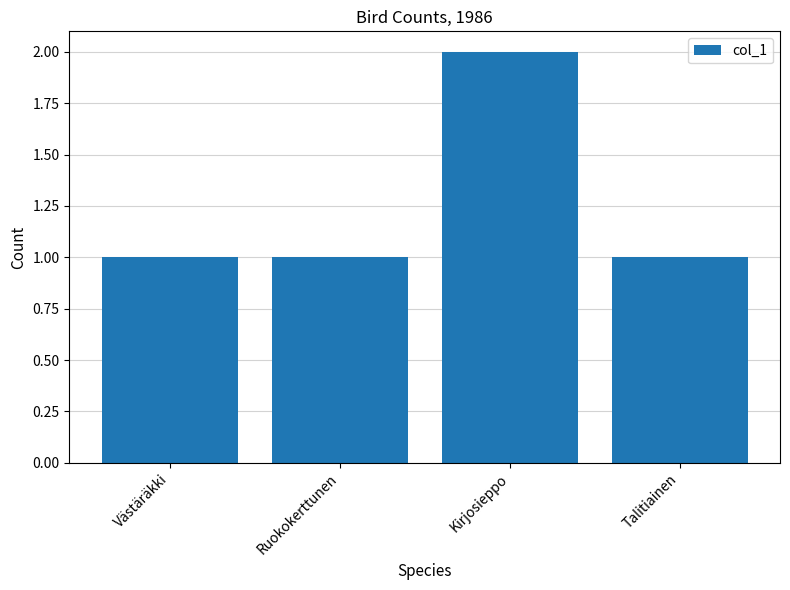

Is it true that the value at Kirjosieppo is 0?

False